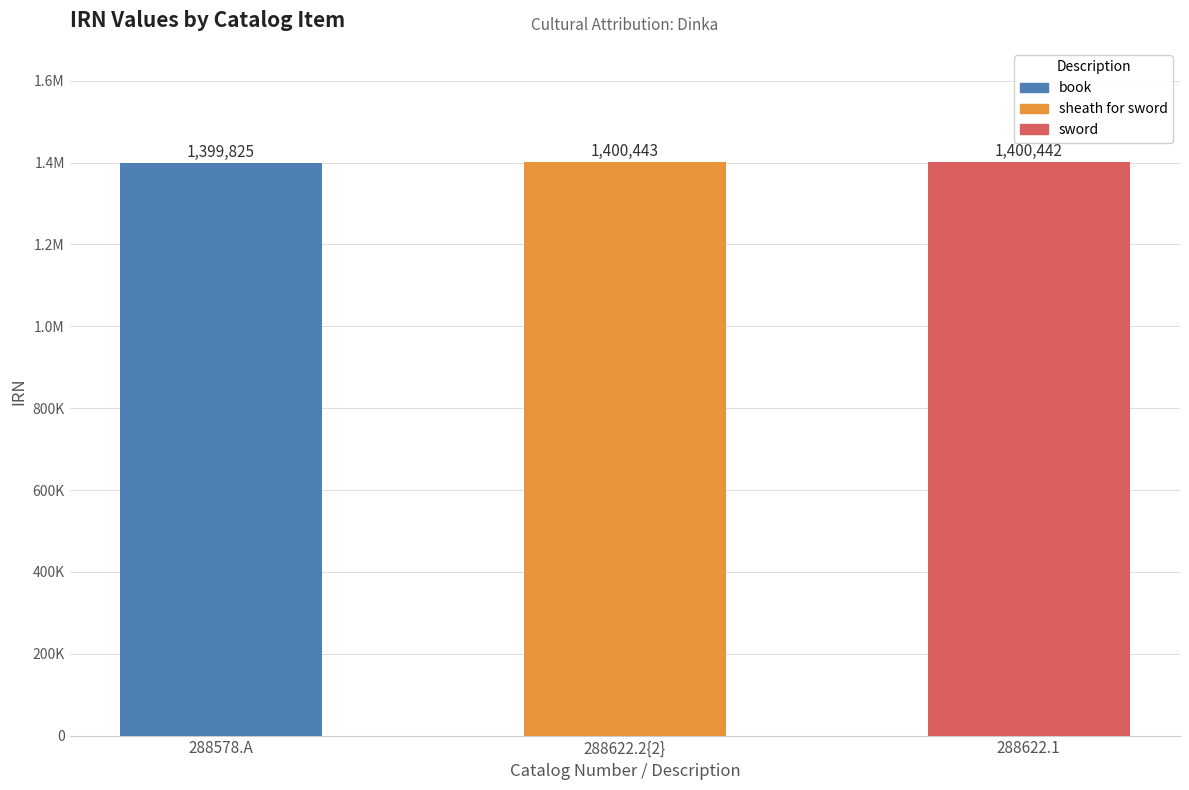

List the labels in order of value, smallest first.

288578.A (book), 288622.1 (sword), 288622.2{2} (sheath for sword)